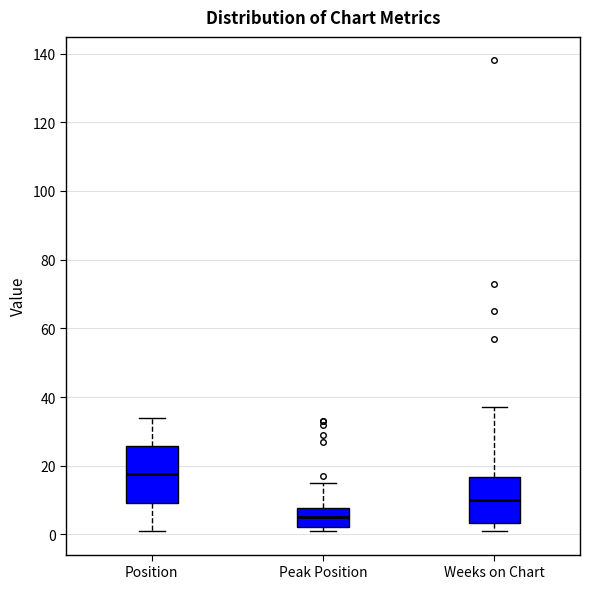

Reading left to right, read every box against the y-axis: the position of its median line, the range the box covers, and the ends of its whiskers. The values are not printed on the chart, so give them approximately, as read against the axis.

Position: median 18, box 10 to 26, whiskers 2 to 34
Peak Position: median 6, box 2 to 8, whiskers 2 (just below the box's lower edge) to 16
Weeks on Chart: median 10, box 4 to 16, whiskers 2 to 38